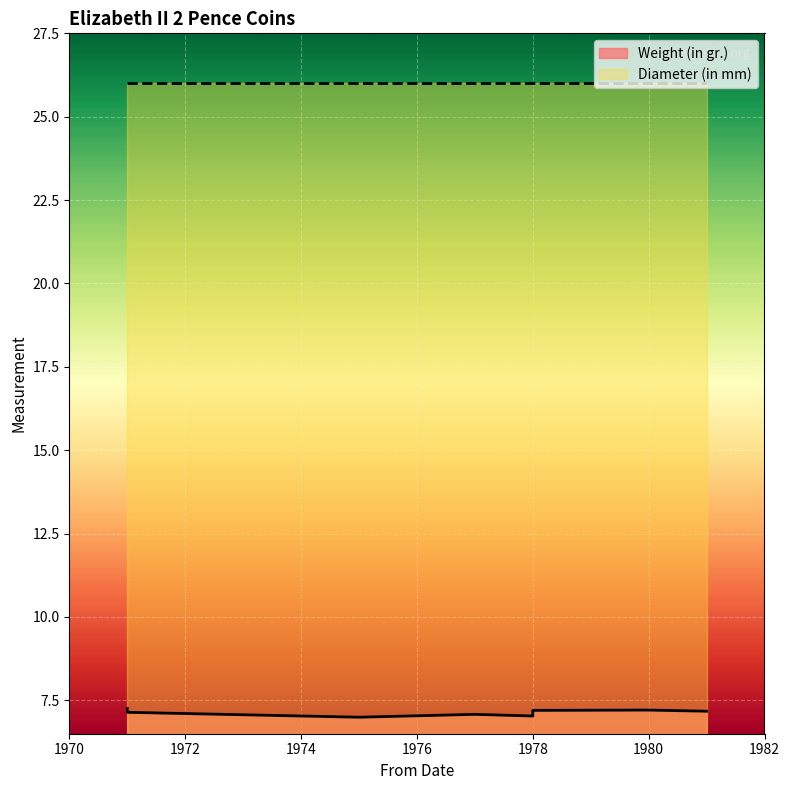

True or false: Weight (in gr.) has more than 2 interior local peaks.

False